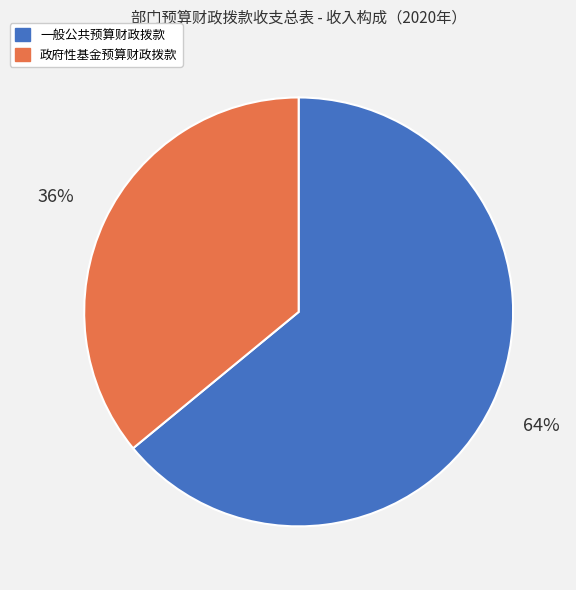

How many segments does this pie chart have?

2